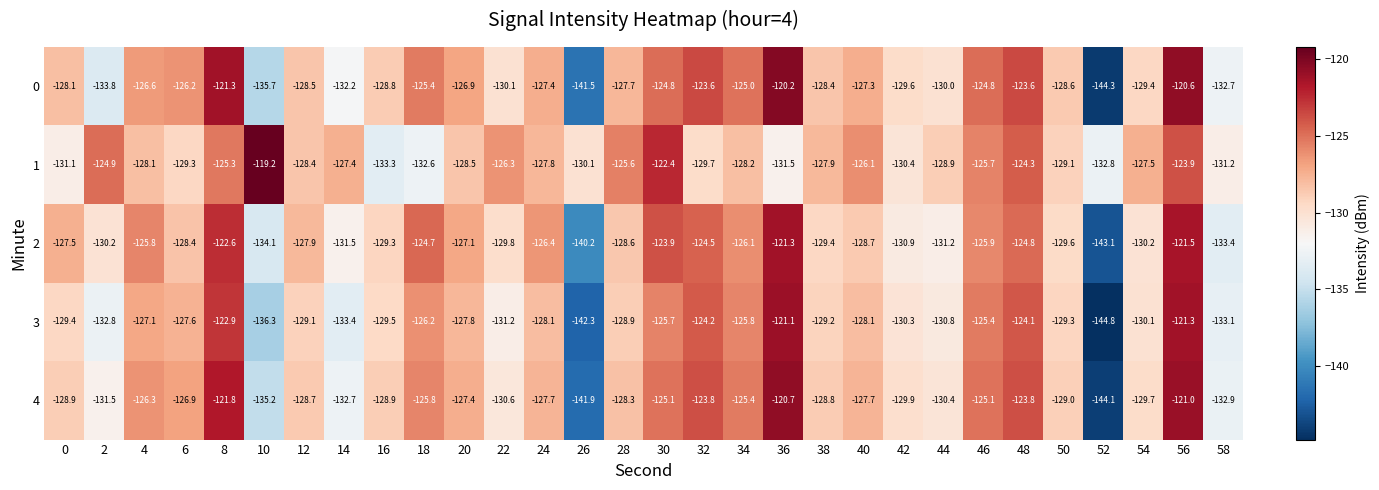

What is the approximate value of 2 at 24?

-126.4